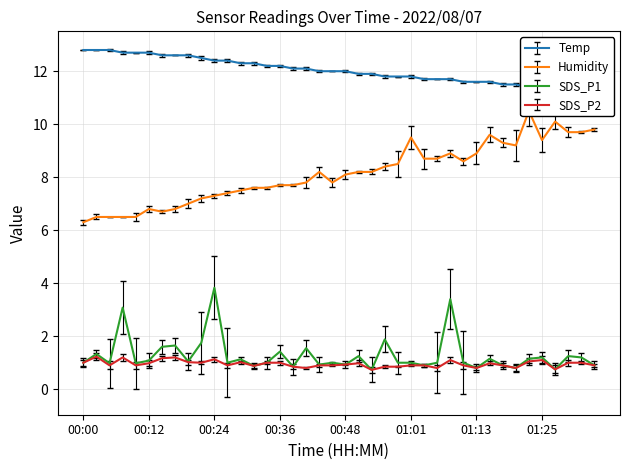

Between 8 and 36, which series saw the biggest shift?

Humidity